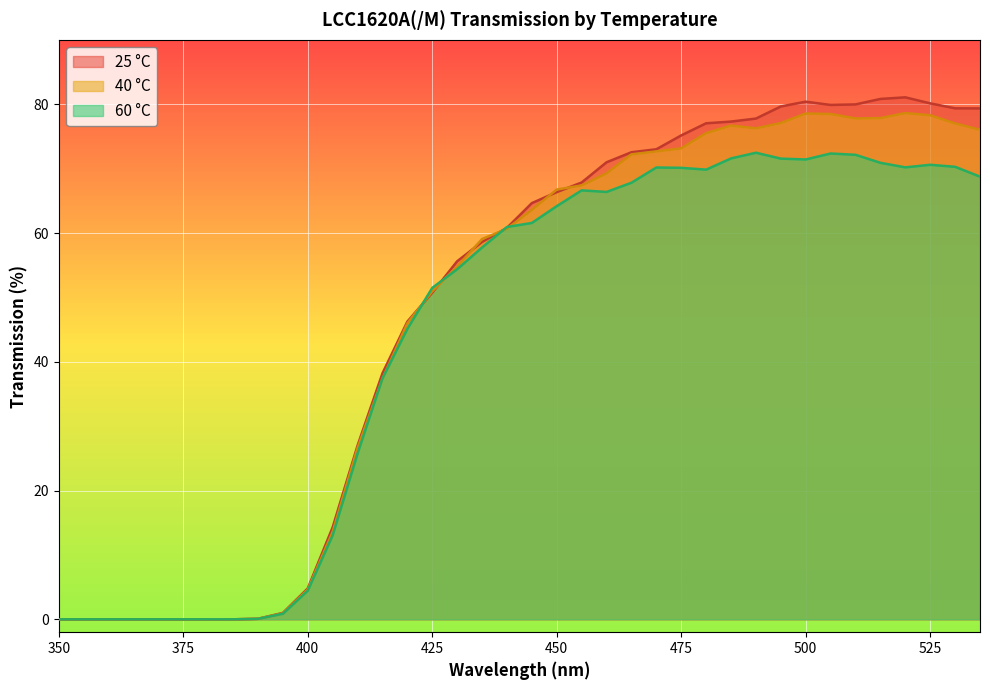

After their last crossing, which series has the higher values: 60 °C or 25 °C?

25 °C